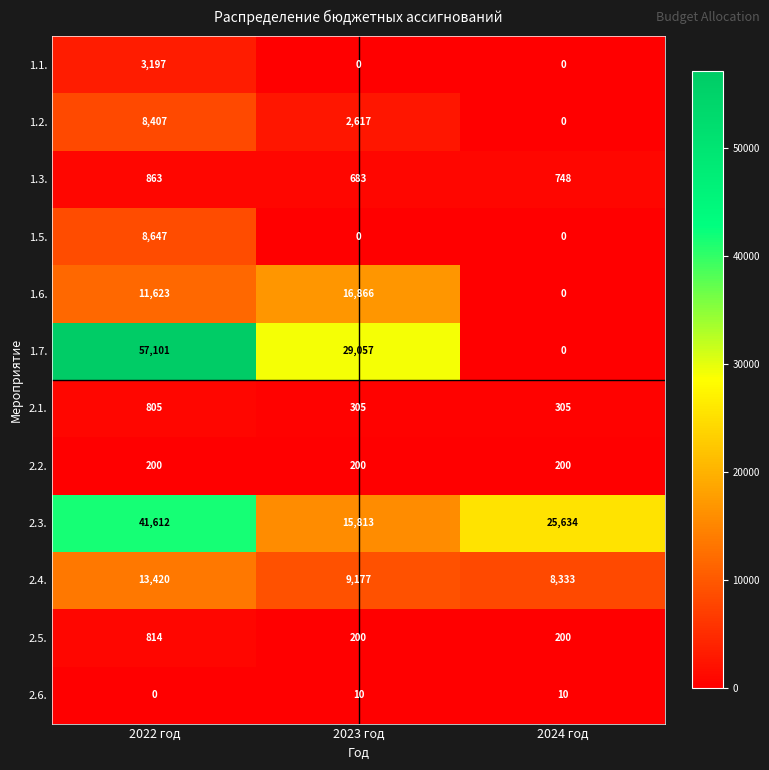

What is the maximum value shown in the chart?

57101